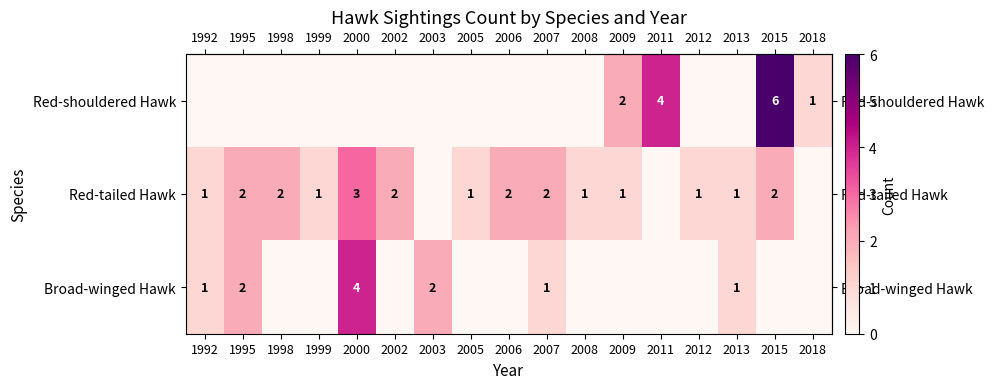

How many row_1 values are between 1 and 2?

13